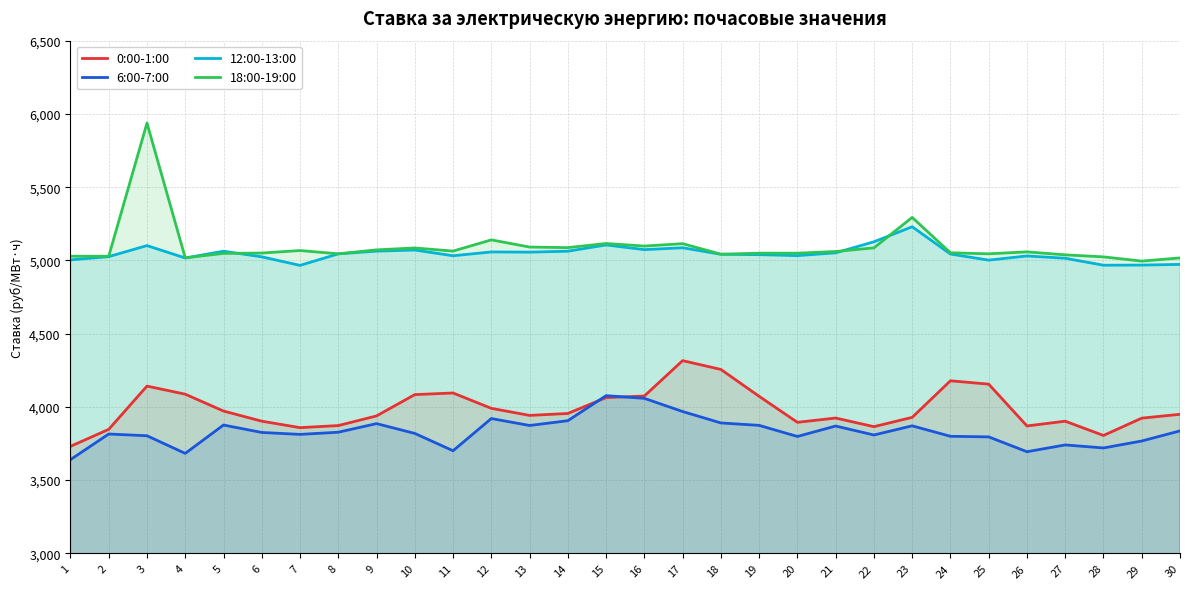

Is it true that 6:00-7:00 equals 3818.8 at 10?

True